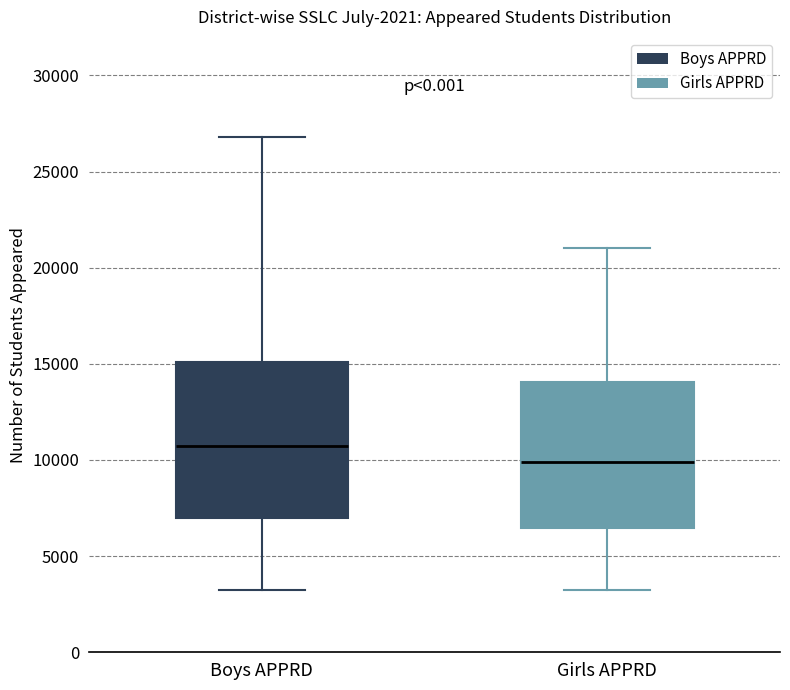

Reading left to right, transcribe this box plot: for each box, give where its median line is, the range the box spans, and where its two whiskers end, as read against the y-axis. The values are not printed on the chart, so give them approximately, as read against the axis.

Boys APPRD: median 10500, box 7000 to 15000, whiskers 3000 to 27000
Girls APPRD: median 10000, box 6500 to 14000, whiskers 3000 to 21000